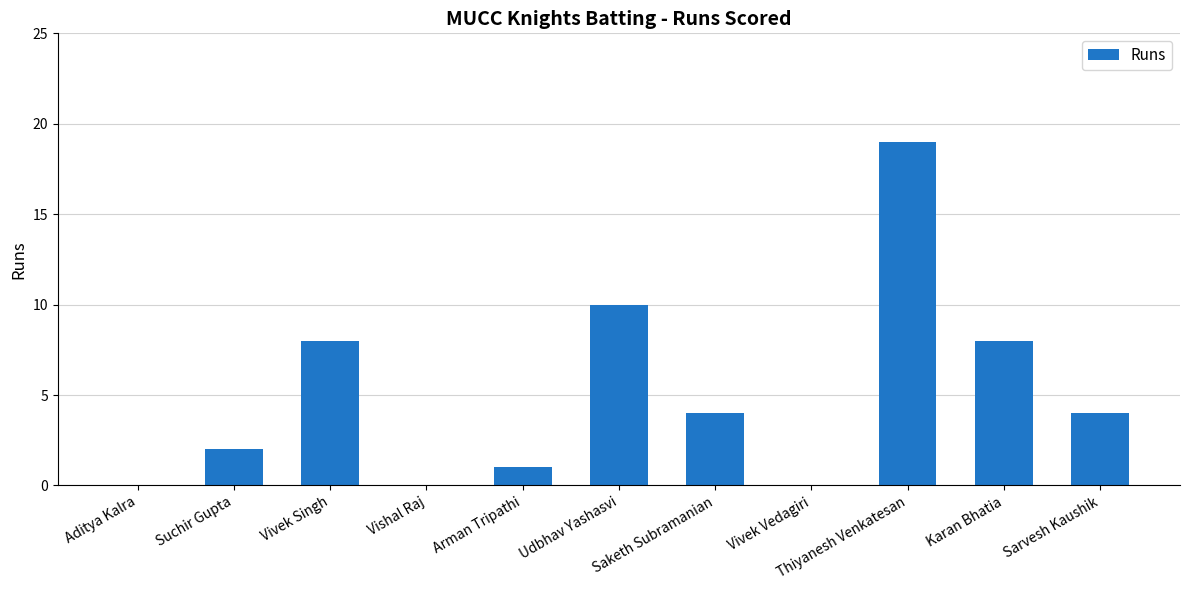

At which category does the chart reach its peak across all series?

Thiyanesh Venkatesan